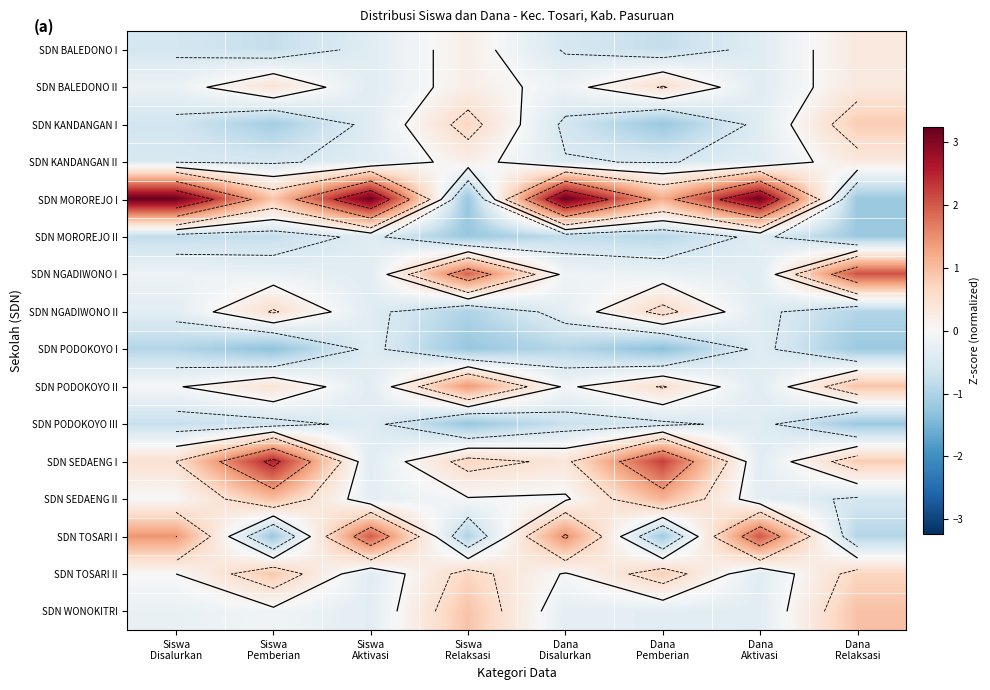

How many values in the SDN BALEDONO II series are below 0?

4